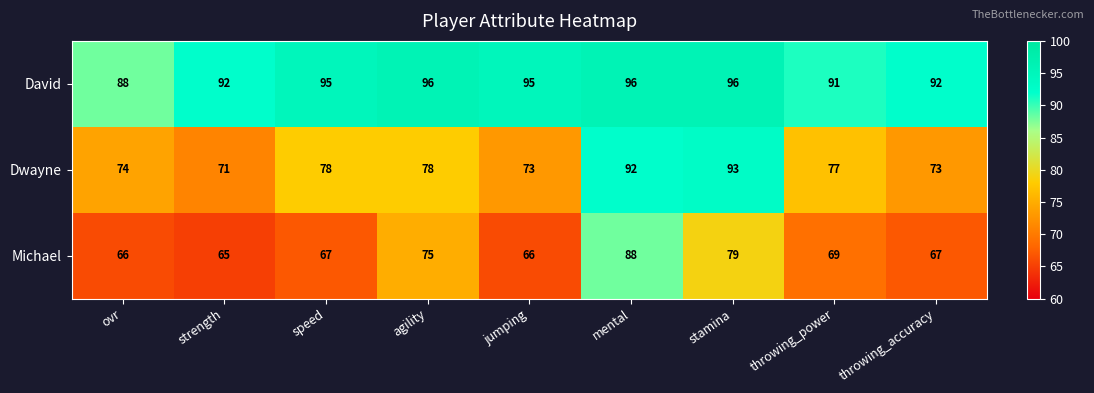

At throwing_accuracy, list the series in order from smallest to largest.

Michael, Dwayne, David